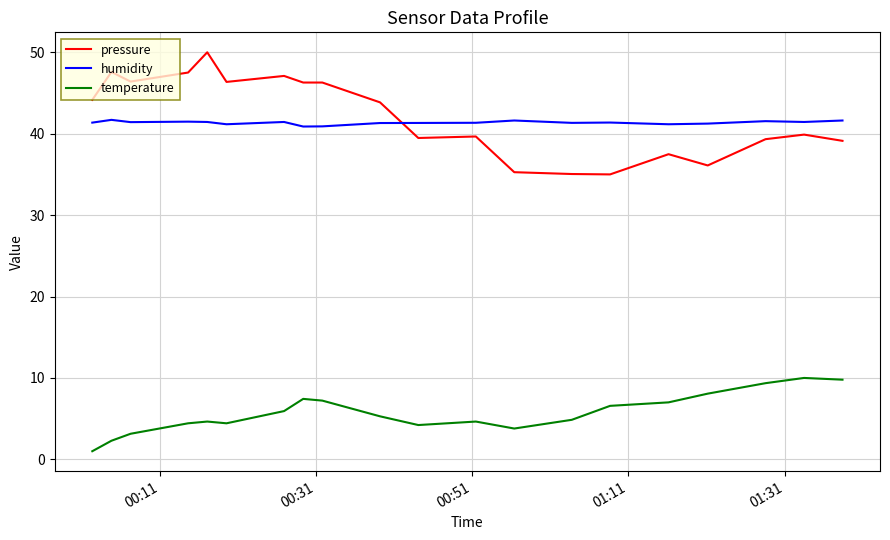

What is the minimum value for humidity?

40.9